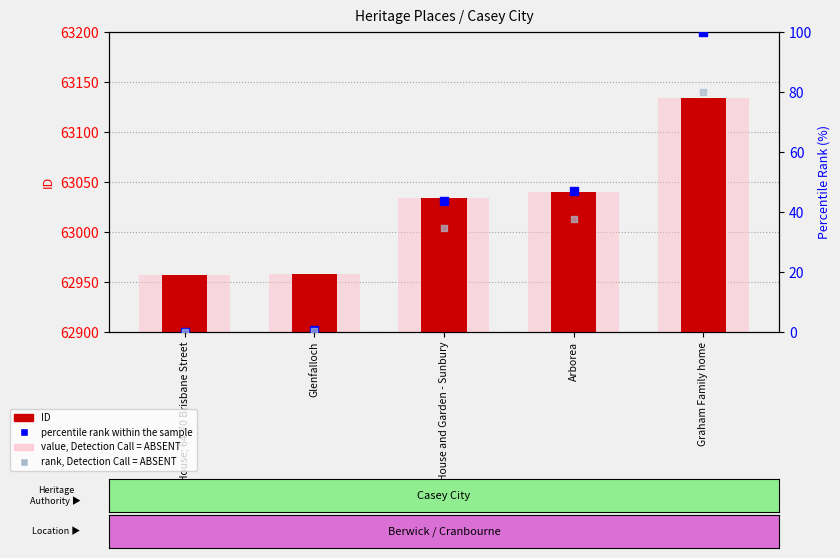

What is the total value across all series at House and Garden - Sunbury?

126146.3